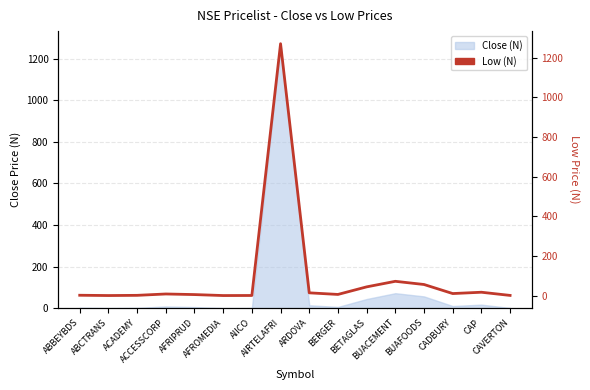

What is the value of the 4th point from the left?

8.1